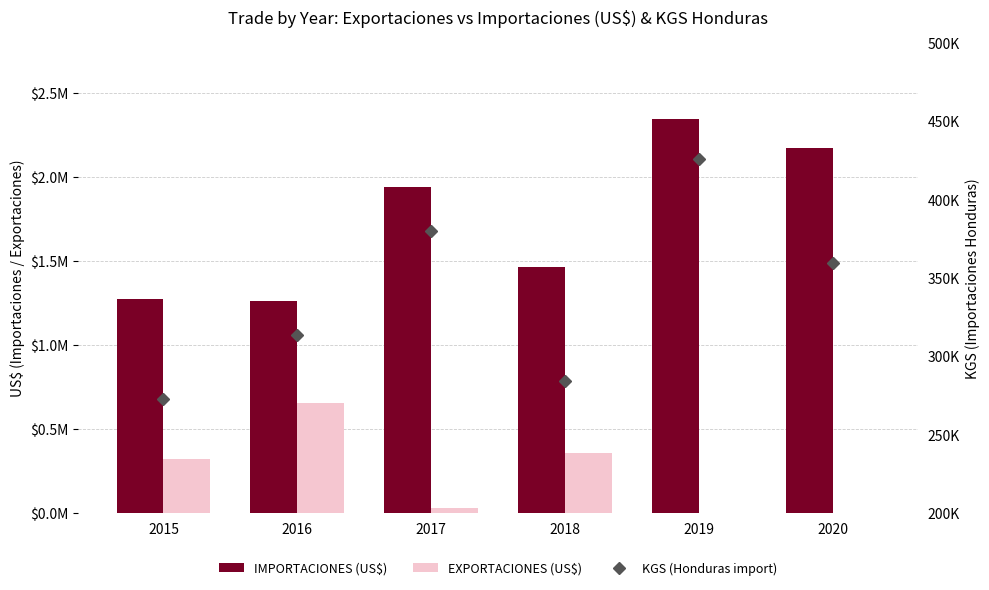

Rank the series by their maximum value, from lowest to highest.

KGS (Honduras import), EXPORTACIONES (US$), IMPORTACIONES (US$)